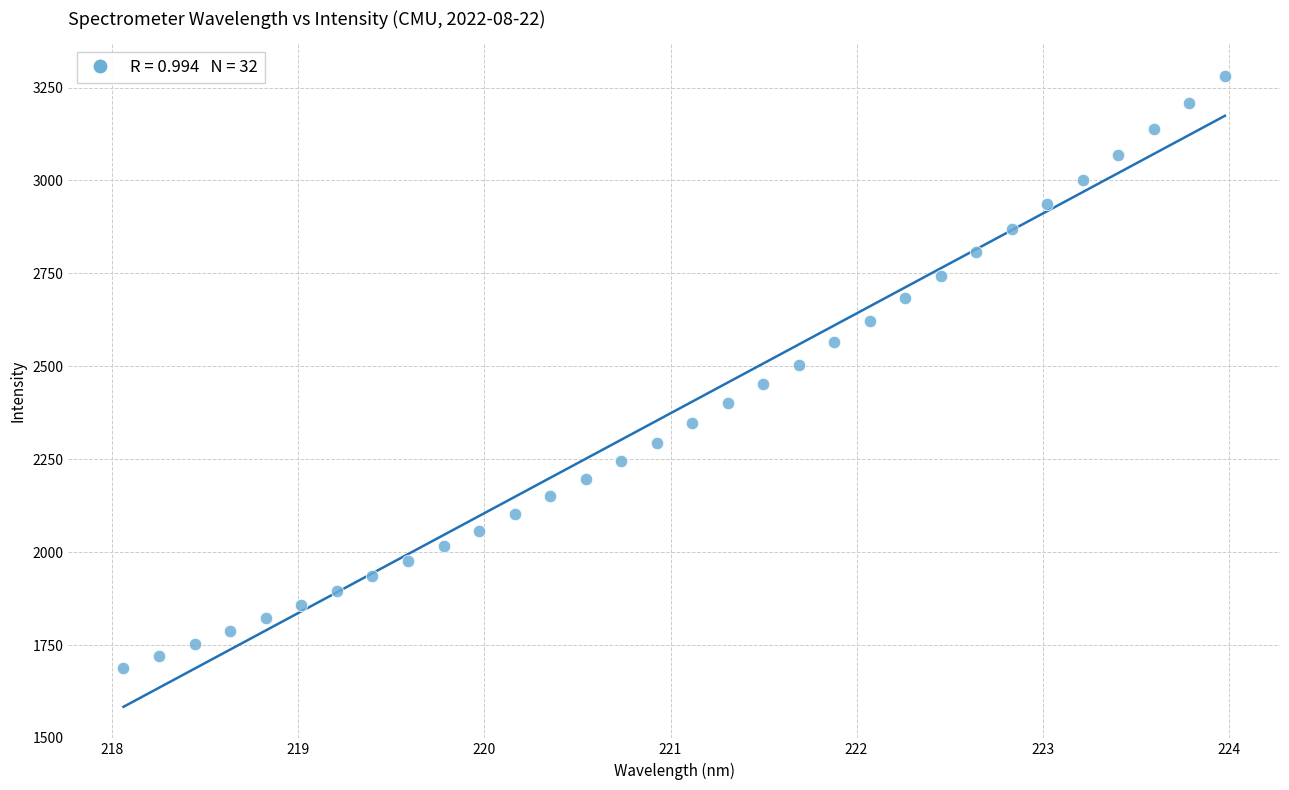

What is the range of X values (max minus min)?

5.9